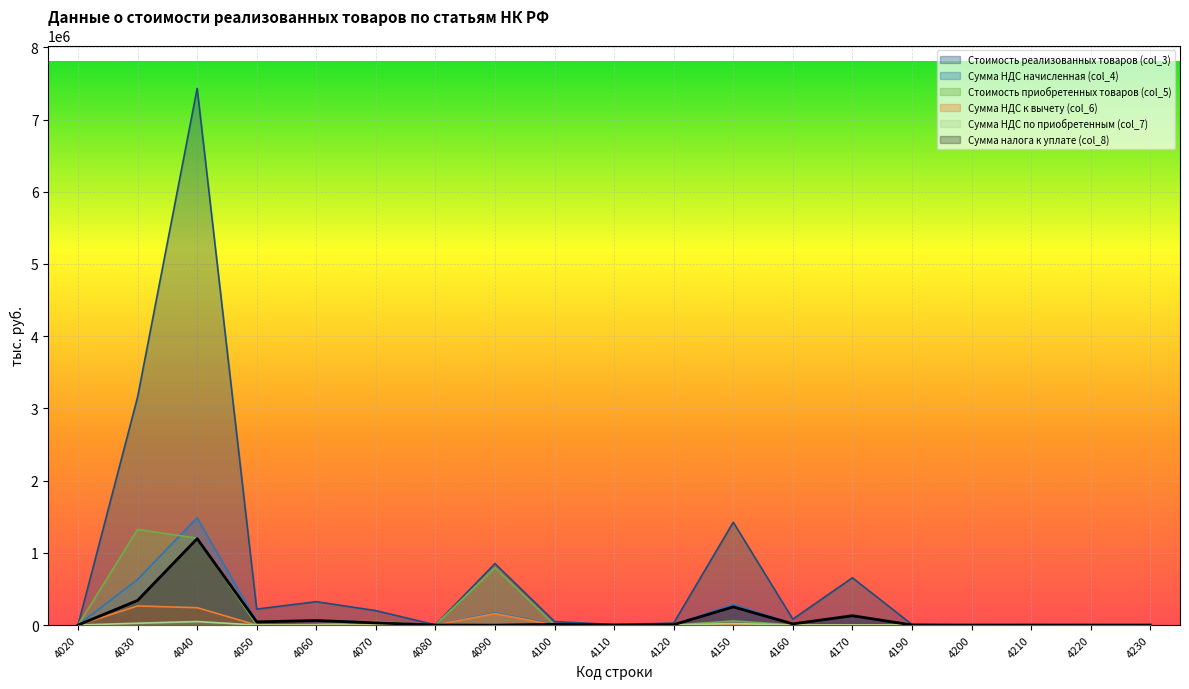

What are all the series names shown in the legend?

Стоимость реализованных товаров (col_3), Сумма НДС начисленная (col_4), Стоимость приобретенных товаров (col_5), Сумма НДС к вычету (col_6), Сумма НДС по приобретенным (col_7), Сумма налога к уплате (col_8)